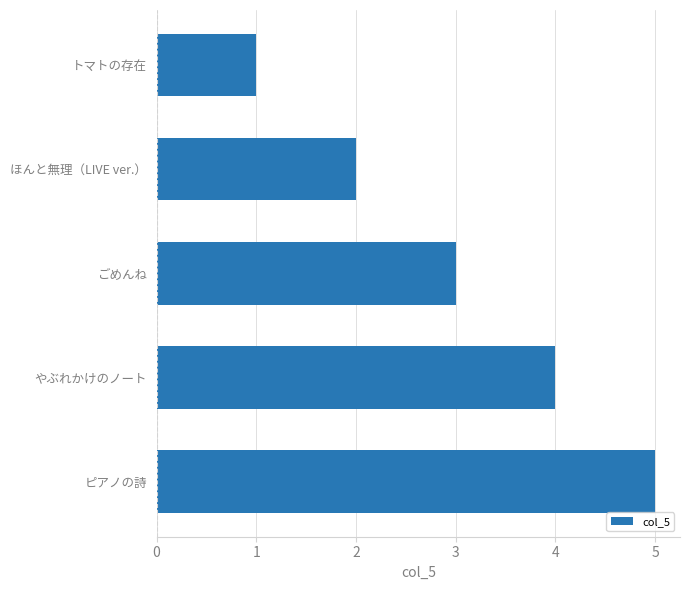

What is the difference between the second highest and minimum values?

3